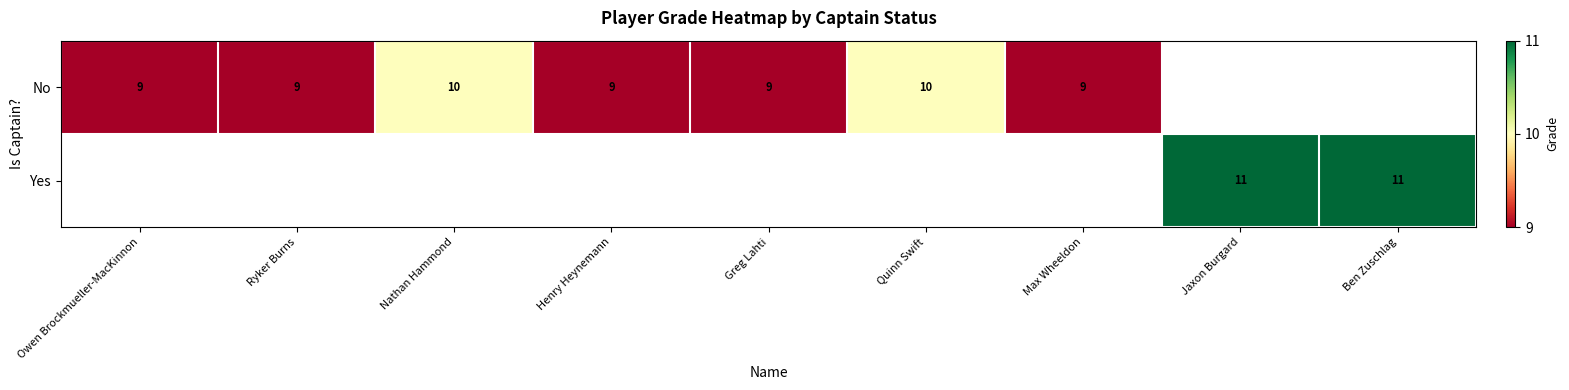

Is it true that No equals 9 at Max Wheeldon?

True